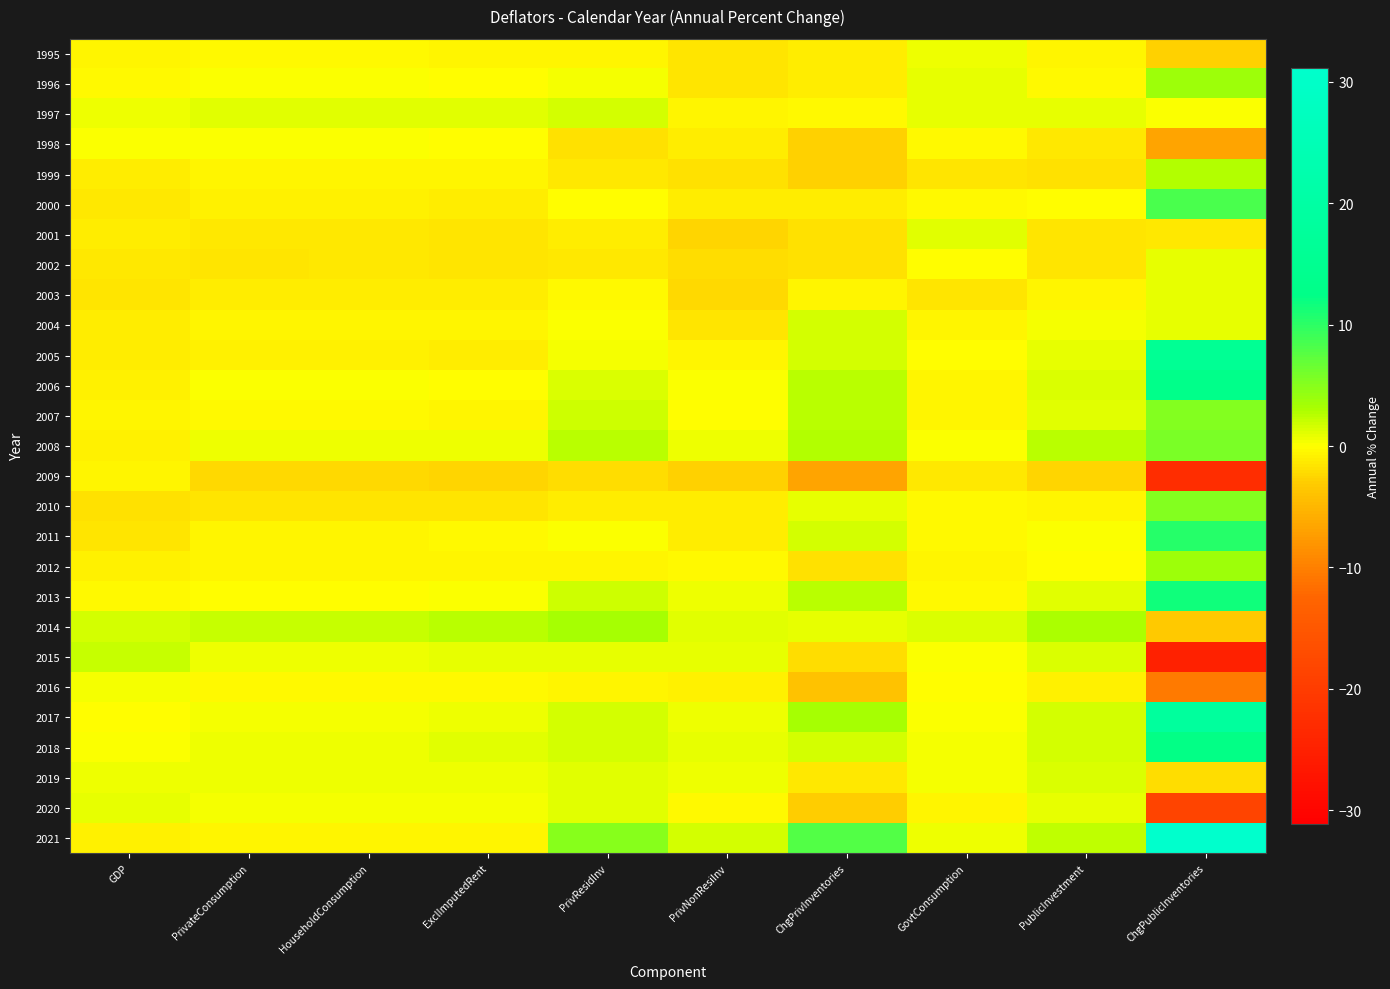

Reading left to right, list all the values displayed in this chart.

1995: GDP=-0.5	PrivateConsumption=-0.3	HouseholdConsumption=-0.3	ExclImputedRent=-0.7	PrivResidInv=-0.7	PrivNonResiInv=-1.6	ChgPrivInventories=-1.2	GovtConsumption=0.5	PublicInvestment=-0.6	ChgPublicInventories=-2.8
1996: GDP=-0.4	PrivateConsumption=0.1	HouseholdConsumption=0.1	ExclImputedRent=-0.2	PrivResidInv=0.4	PrivNonResiInv=-1.5	ChgPrivInventories=-1.2	GovtConsumption=0.8	PublicInvestment=-0.4	ChgPublicInventories=3.8
1997: GDP=0.5	PrivateConsumption=1.2	HouseholdConsumption=1.2	ExclImputedRent=1.1	PrivResidInv=1.7	PrivNonResiInv=-0.6	ChgPrivInventories=-0.4	GovtConsumption=0.9	PublicInvestment=0.9	ChgPublicInventories=0.2
1998: GDP=-0.0	PrivateConsumption=0.1	HouseholdConsumption=0.1	ExclImputedRent=-0.1	PrivResidInv=-1.8	PrivNonResiInv=-1.0	ChgPrivInventories=-2.7	GovtConsumption=-0.3	PublicInvestment=-1.4	ChgPublicInventories=-6.6
1999: GDP=-1.2	PrivateConsumption=-0.6	HouseholdConsumption=-0.6	ExclImputedRent=-0.6	PrivResidInv=-1.3	PrivNonResiInv=-1.9	ChgPrivInventories=-2.9	GovtConsumption=-1.6	PublicInvestment=-1.9	ChgPublicInventories=2.9
2000: GDP=-1.3	PrivateConsumption=-0.9	HouseholdConsumption=-0.9	ExclImputedRent=-1.0	PrivResidInv=-0.1	PrivNonResiInv=-1.1	ChgPrivInventories=-1.2	GovtConsumption=-0.4	PublicInvestment=-0.2	ChgPublicInventories=8.4
2001: GDP=-1.1	PrivateConsumption=-1.3	HouseholdConsumption=-1.3	ExclImputedRent=-1.5	PrivResidInv=-1.1	PrivNonResiInv=-2.5	ChgPrivInventories=-1.8	GovtConsumption=1.0	PublicInvestment=-1.5	ChgPublicInventories=-1.3
2002: GDP=-1.4	PrivateConsumption=-1.5	HouseholdConsumption=-1.4	ExclImputedRent=-1.5	PrivResidInv=-1.3	PrivNonResiInv=-2.1	ChgPrivInventories=-1.8	GovtConsumption=-0.1	PublicInvestment=-1.5	ChgPublicInventories=0.8
2003: GDP=-1.6	PrivateConsumption=-1.0	HouseholdConsumption=-1.0	ExclImputedRent=-1.1	PrivResidInv=-0.3	PrivNonResiInv=-2.4	ChgPrivInventories=-0.7	GovtConsumption=-1.6	PublicInvestment=-0.5	ChgPublicInventories=0.9
2004: GDP=-1.1	PrivateConsumption=-0.6	HouseholdConsumption=-0.6	ExclImputedRent=-0.7	PrivResidInv=0.2	PrivNonResiInv=-1.5	ChgPrivInventories=1.6	GovtConsumption=-0.7	PublicInvestment=0.4	ChgPublicInventories=0.8
2005: GDP=-1.2	PrivateConsumption=-0.8	HouseholdConsumption=-0.8	ExclImputedRent=-1.1	PrivResidInv=0.3	PrivNonResiInv=-0.5	ChgPrivInventories=1.7	GovtConsumption=-0.1	PublicInvestment=0.8	ChgPublicInventories=15.9
2006: GDP=-0.9	PrivateConsumption=-0.0	HouseholdConsumption=-0.0	ExclImputedRent=-0.1	PrivResidInv=1.4	PrivNonResiInv=0.2	ChgPrivInventories=2.6	GovtConsumption=-0.6	PublicInvestment=1.4	ChgPublicInventories=12.9
2007: GDP=-0.7	PrivateConsumption=-0.3	HouseholdConsumption=-0.3	ExclImputedRent=-0.5	PrivResidInv=1.9	PrivNonResiInv=-0.1	ChgPrivInventories=2.5	GovtConsumption=-0.5	PublicInvestment=1.2	ChgPublicInventories=5.3
2008: GDP=-0.9	PrivateConsumption=0.7	HouseholdConsumption=0.7	ExclImputedRent=0.7	PrivResidInv=2.6	PrivNonResiInv=0.6	ChgPrivInventories=2.9	GovtConsumption=0.1	PublicInvestment=2.6	ChgPublicInventories=5.6
2009: GDP=-0.6	PrivateConsumption=-2.2	HouseholdConsumption=-2.2	ExclImputedRent=-2.5	PrivResidInv=-2.1	PrivNonResiInv=-2.8	ChgPrivInventories=-6.8	GovtConsumption=-1.4	PublicInvestment=-2.6	ChgPublicInventories=-22.7
2010: GDP=-1.9	PrivateConsumption=-1.5	HouseholdConsumption=-1.5	ExclImputedRent=-1.6	PrivResidInv=-1.0	PrivNonResiInv=-1.0	ChgPrivInventories=0.8	GovtConsumption=-0.4	PublicInvestment=-0.5	ChgPublicInventories=5.2
2011: GDP=-1.6	PrivateConsumption=-0.5	HouseholdConsumption=-0.5	ExclImputedRent=-0.4	PrivResidInv=0.0	PrivNonResiInv=-1.0	ChgPrivInventories=1.6	GovtConsumption=-0.3	PublicInvestment=0.1	ChgPublicInventories=10.4
2012: GDP=-0.8	PrivateConsumption=-0.6	HouseholdConsumption=-0.6	ExclImputedRent=-0.5	PrivResidInv=-0.7	PrivNonResiInv=-0.3	ChgPrivInventories=-1.8	GovtConsumption=-0.7	PublicInvestment=-0.2	ChgPublicInventories=3.7
2013: GDP=-0.4	PrivateConsumption=-0.1	HouseholdConsumption=-0.1	ExclImputedRent=0.1	PrivResidInv=1.8	PrivNonResiInv=0.5	ChgPrivInventories=2.6	GovtConsumption=-0.4	PublicInvestment=1.1	ChgPublicInventories=11.6
2014: GDP=1.7	PrivateConsumption=2.0	HouseholdConsumption=2.0	ExclImputedRent=2.6	PrivResidInv=3.4	PrivNonResiInv=1.2	ChgPrivInventories=0.9	GovtConsumption=1.4	PublicInvestment=3.1	ChgPublicInventories=-3.2
2015: GDP=2.1	PrivateConsumption=0.6	HouseholdConsumption=0.6	ExclImputedRent=0.8	PrivResidInv=0.9	PrivNonResiInv=0.8	ChgPrivInventories=-2.1	GovtConsumption=0.2	PublicInvestment=1.3	ChgPublicInventories=-24.8
2016: GDP=0.4	PrivateConsumption=-0.3	HouseholdConsumption=-0.3	ExclImputedRent=-0.3	PrivResidInv=-0.5	PrivNonResiInv=-0.9	ChgPrivInventories=-4.1	GovtConsumption=-0.2	PublicInvestment=-0.8	ChgPublicInventories=-10.5
2017: GDP=-0.1	PrivateConsumption=0.4	HouseholdConsumption=0.4	ExclImputedRent=0.6	PrivResidInv=1.7	PrivNonResiInv=0.7	ChgPrivInventories=3.2	GovtConsumption=0.2	PublicInvestment=1.5	ChgPublicInventories=18.4
2018: GDP=-0.0	PrivateConsumption=0.7	HouseholdConsumption=0.7	ExclImputedRent=1.0	PrivResidInv=1.7	PrivNonResiInv=0.8	ChgPrivInventories=1.5	GovtConsumption=0.4	PublicInvestment=1.6	ChgPublicInventories=12.3
2019: GDP=0.6	PrivateConsumption=0.5	HouseholdConsumption=0.5	ExclImputedRent=0.6	PrivResidInv=1.2	PrivNonResiInv=0.5	ChgPrivInventories=-1.4	GovtConsumption=0.3	PublicInvestment=1.4	ChgPublicInventories=-2.1
2020: GDP=0.9	PrivateConsumption=0.3	HouseholdConsumption=0.3	ExclImputedRent=0.4	PrivResidInv=1.1	PrivNonResiInv=-0.3	ChgPrivInventories=-3.1	GovtConsumption=-0.6	PublicInvestment=0.8	ChgPublicInventories=-18.5
2021: GDP=-0.9	PrivateConsumption=-0.5	HouseholdConsumption=-0.5	ExclImputedRent=-0.5	PrivResidInv=5.1	PrivNonResiInv=1.5	ChgPrivInventories=7.9	GovtConsumption=0.5	PublicInvestment=2.4	ChgPublicInventories=31.1